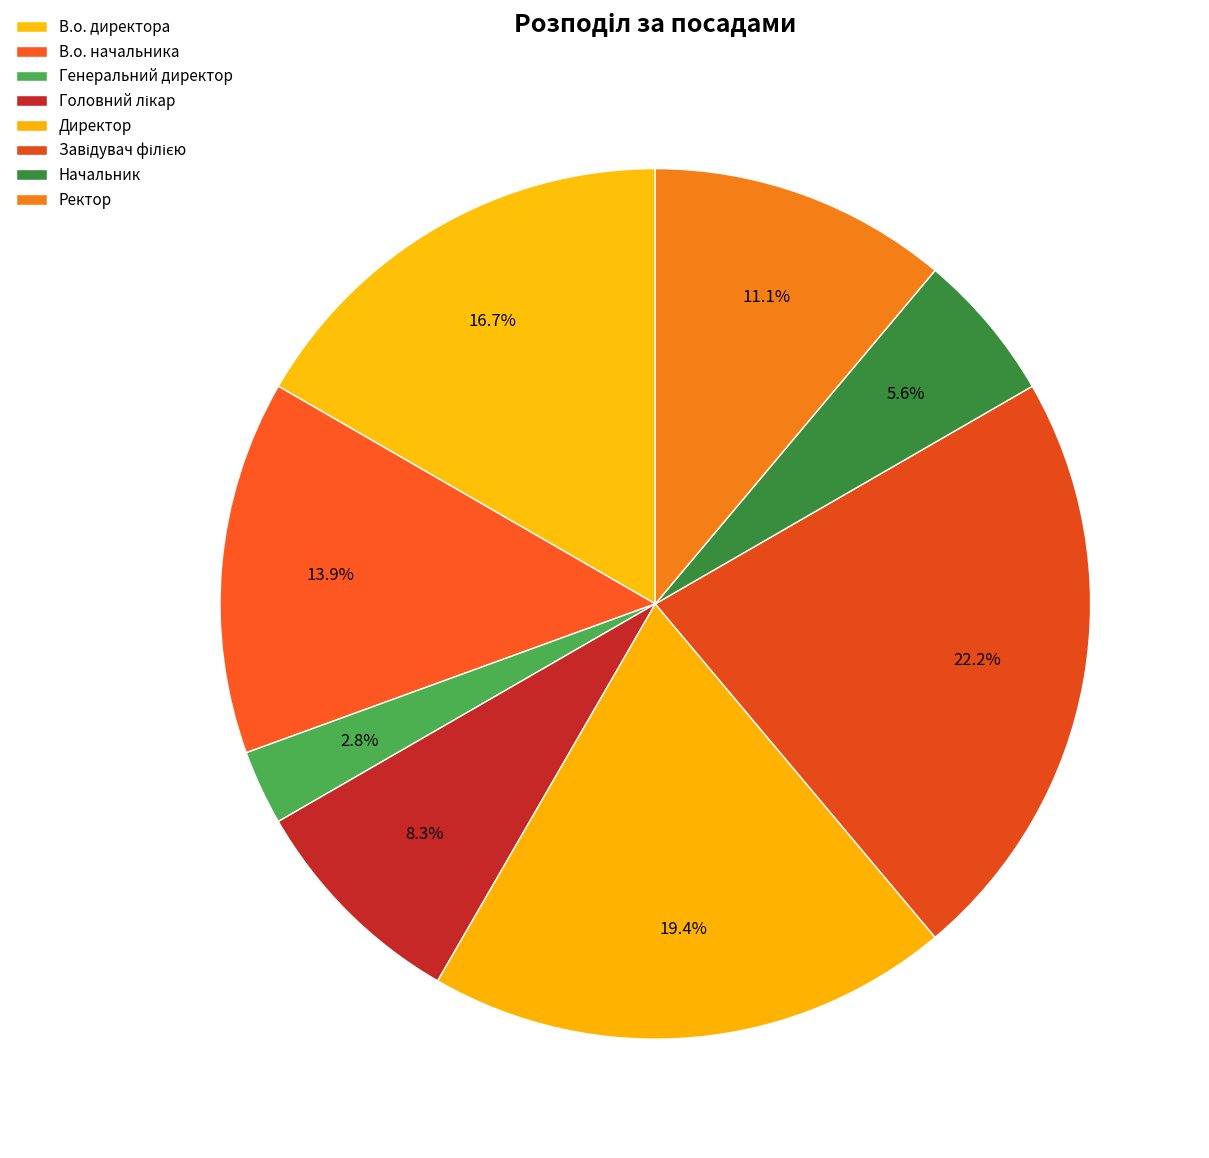

Rank the categories by value from highest to lowest.

Завідувач філією, Директор, В.о. директора, В.о. начальника, Ректор, Головний лікар, Начальник, Генеральний директор